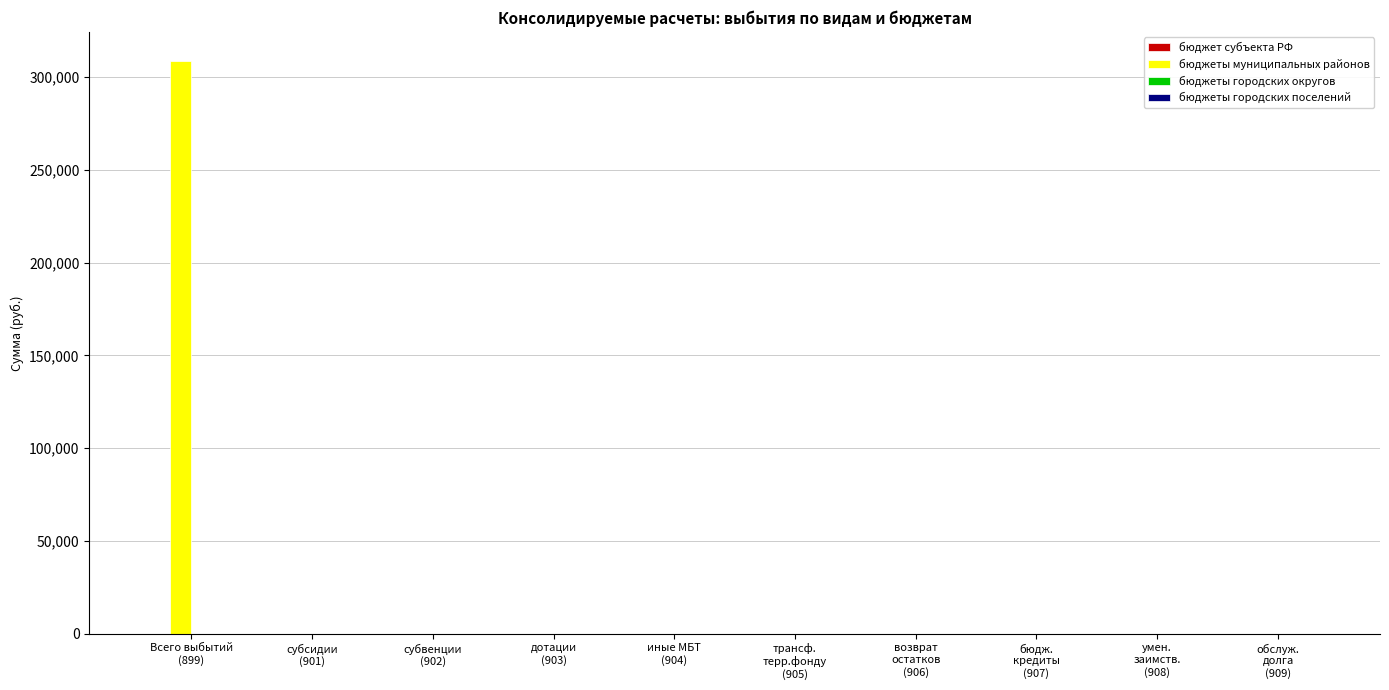

What is the greatest value displayed?

308900